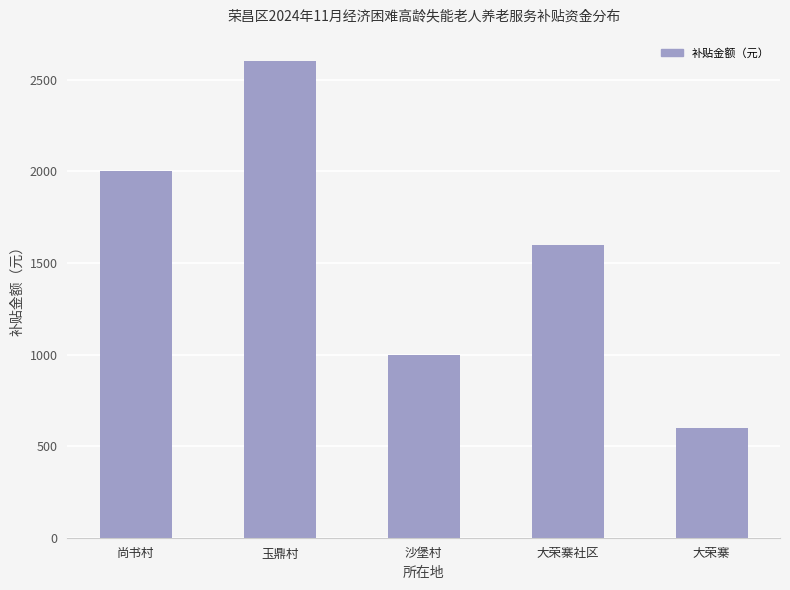

How many values are between 1000 and 2000?

3